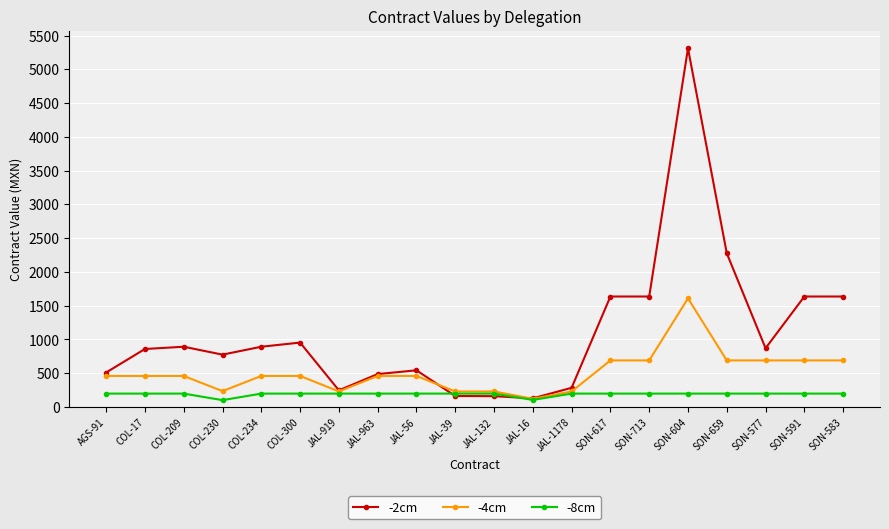

Where is the first local minimum for -2cm?

COL-230